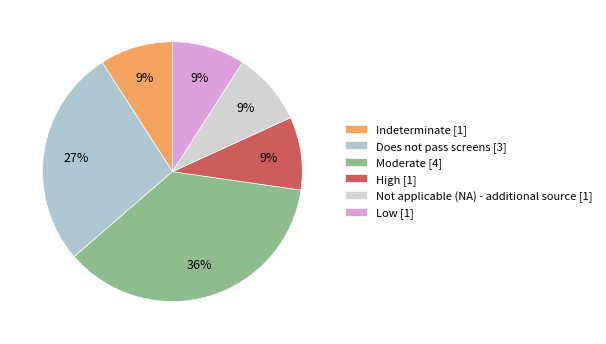

How many slices are in this pie chart?

6